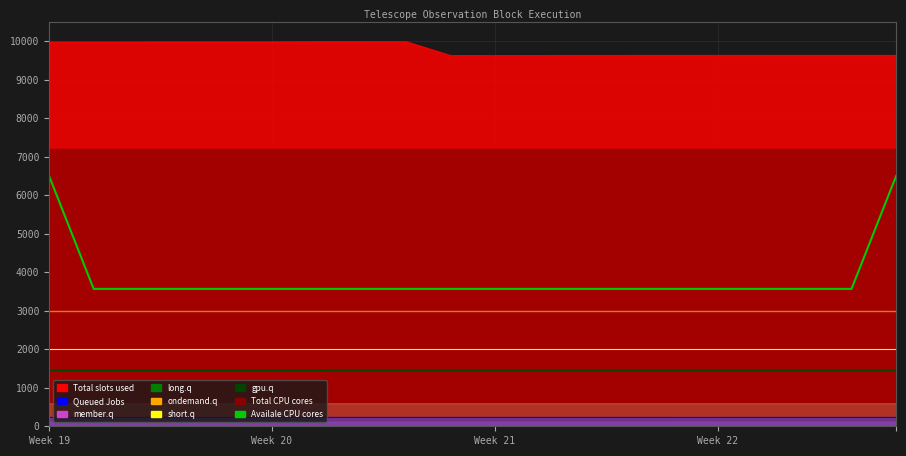

True or false: Availale CPU cores has more than 2 points higher than both neighbors.

False